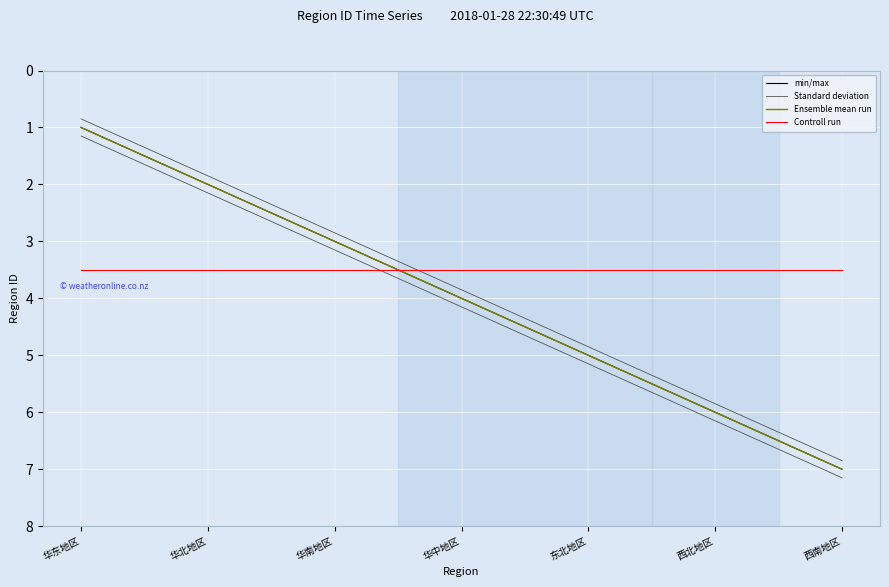

What is the difference between the highest and lowest values at 华中地区?

0.7